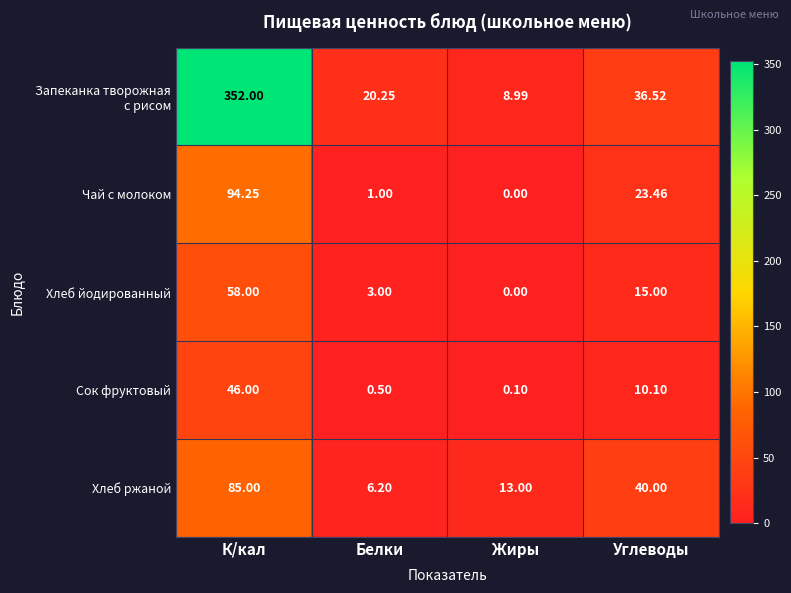

How many data points does each series have?

4